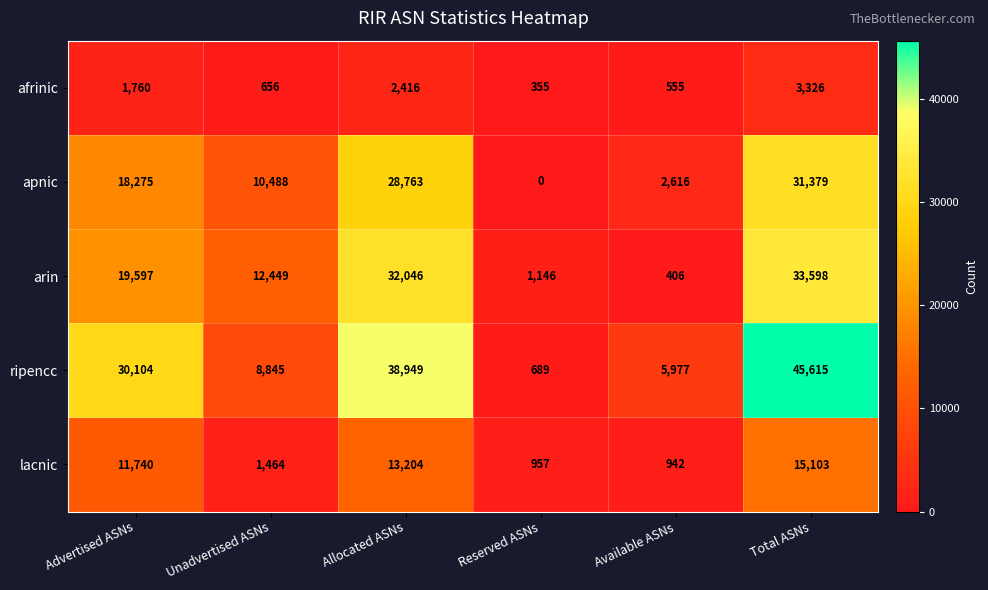

Which category has the highest value across all series?

Total ASNs